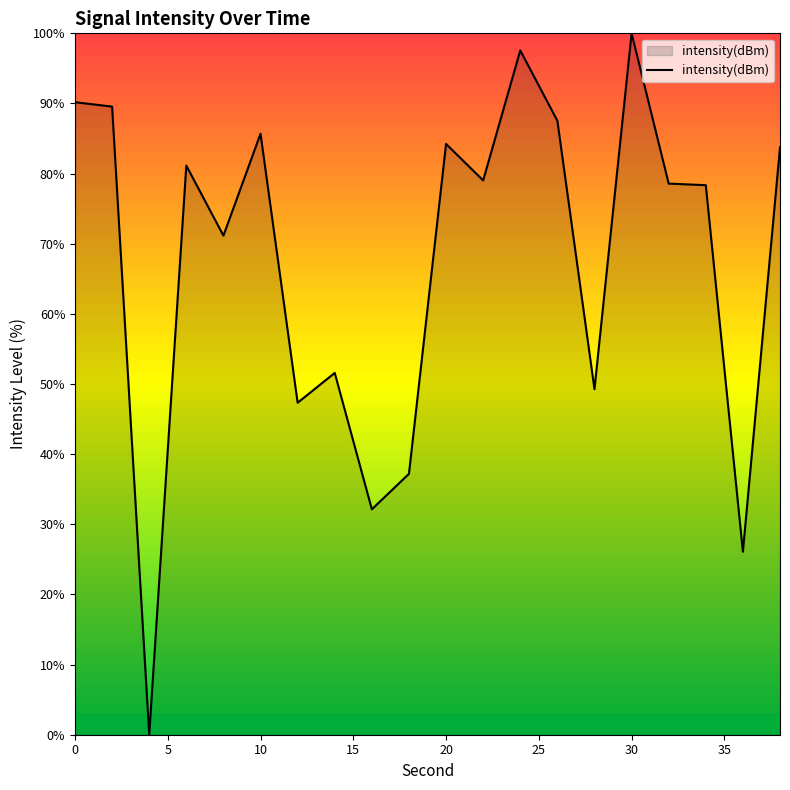

What is the difference between the maximum and minimum values?

100.0